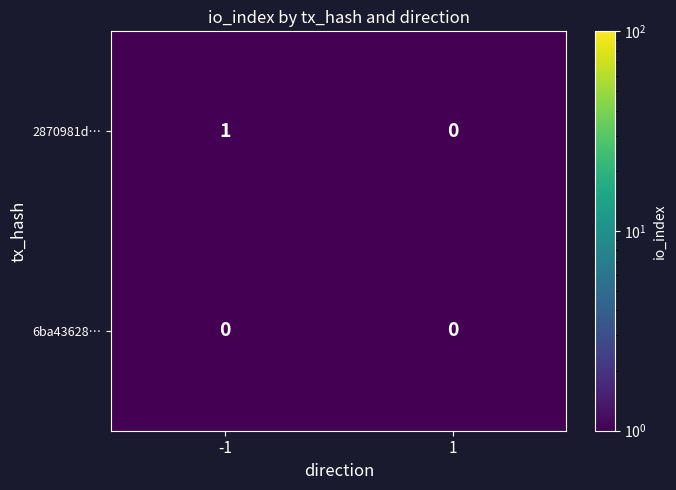

Is the value of 6ba43628… at 1 greater than the value of 2870981d… at -1?

No